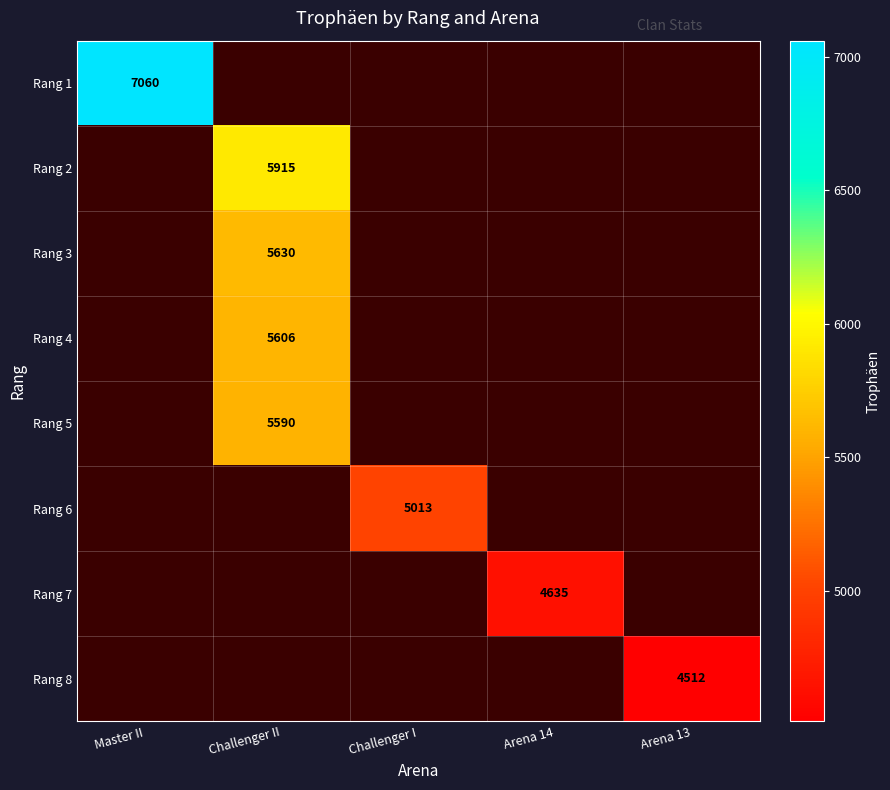

The value of Rang 1 at Master II is 7060. True or false?

True